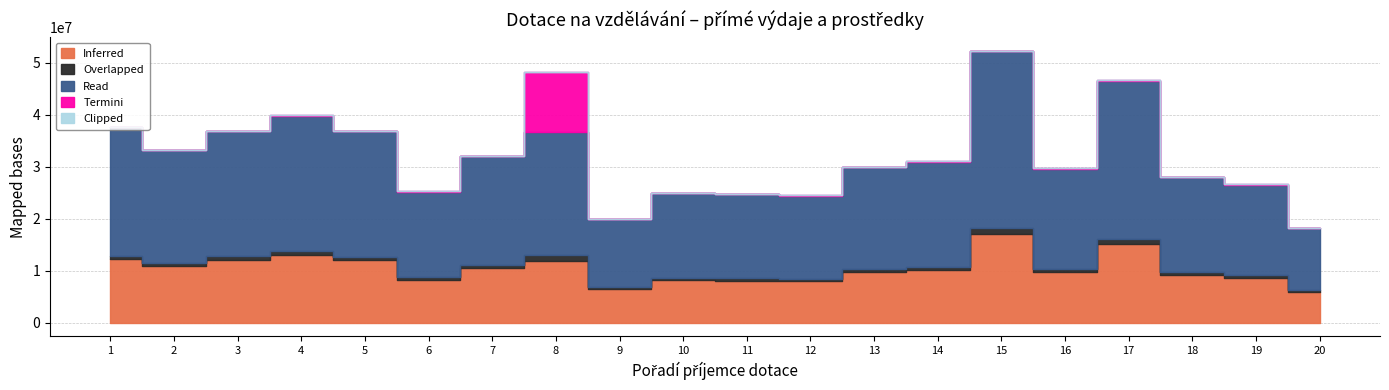

True or false: Termini has more than 2 interior local peaks.

True